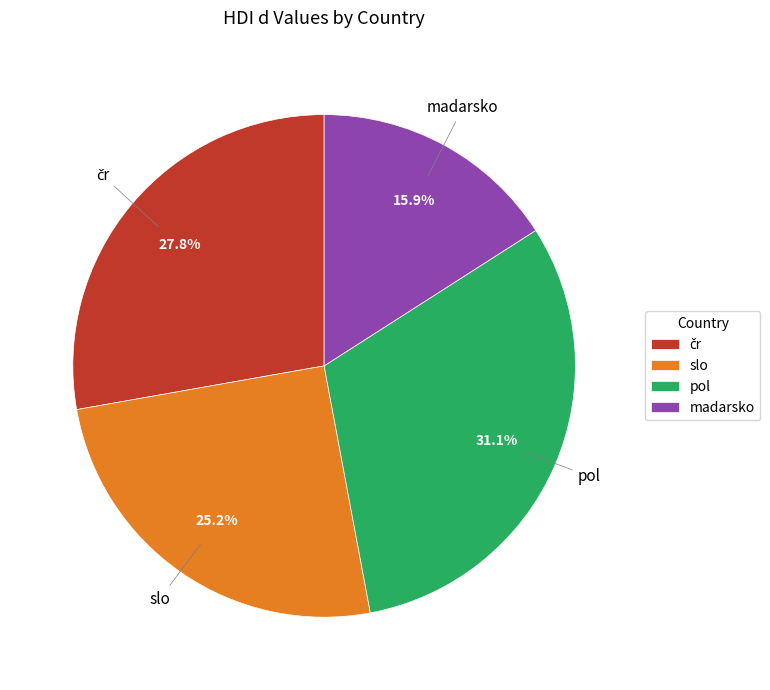

Count the number of slices in the pie.

4